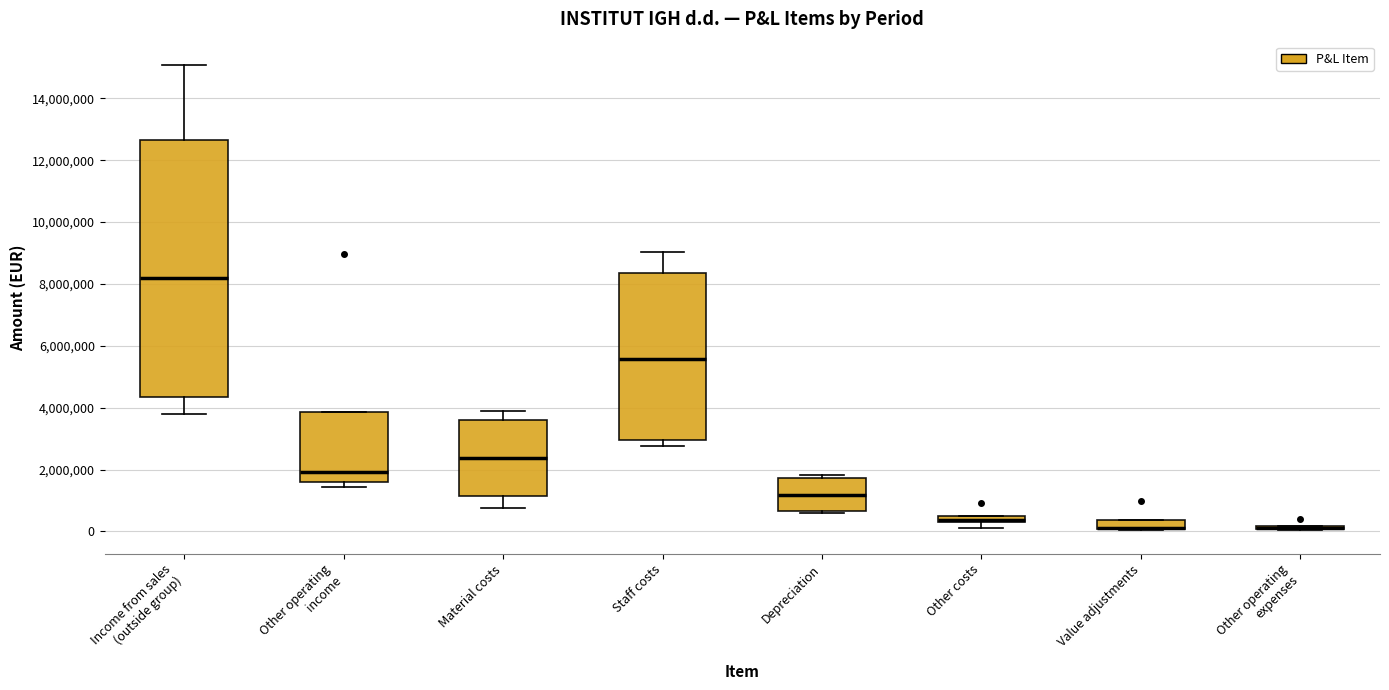

Comparing the boxes themselves (not the whiskers), which one is the tallest?

Income from sales (outside group)